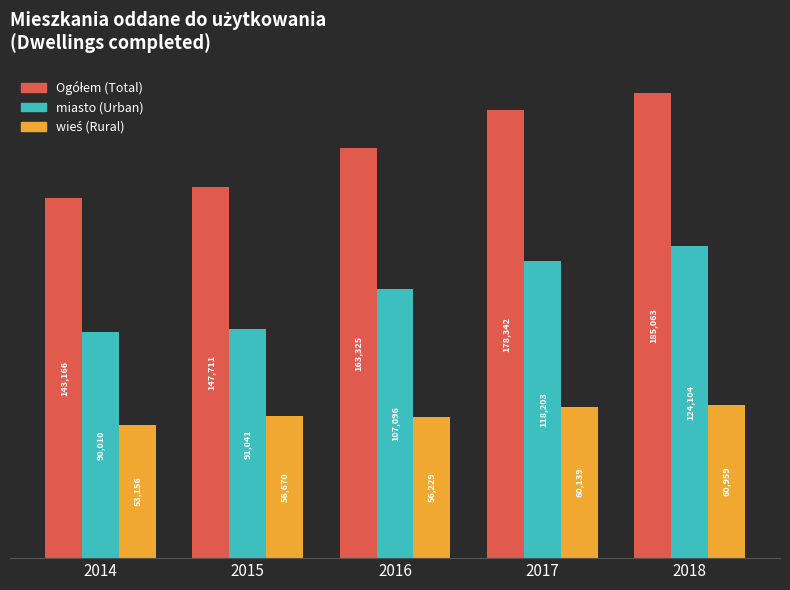

Where is miasto (Urban) nearest to the value 107057?

2016